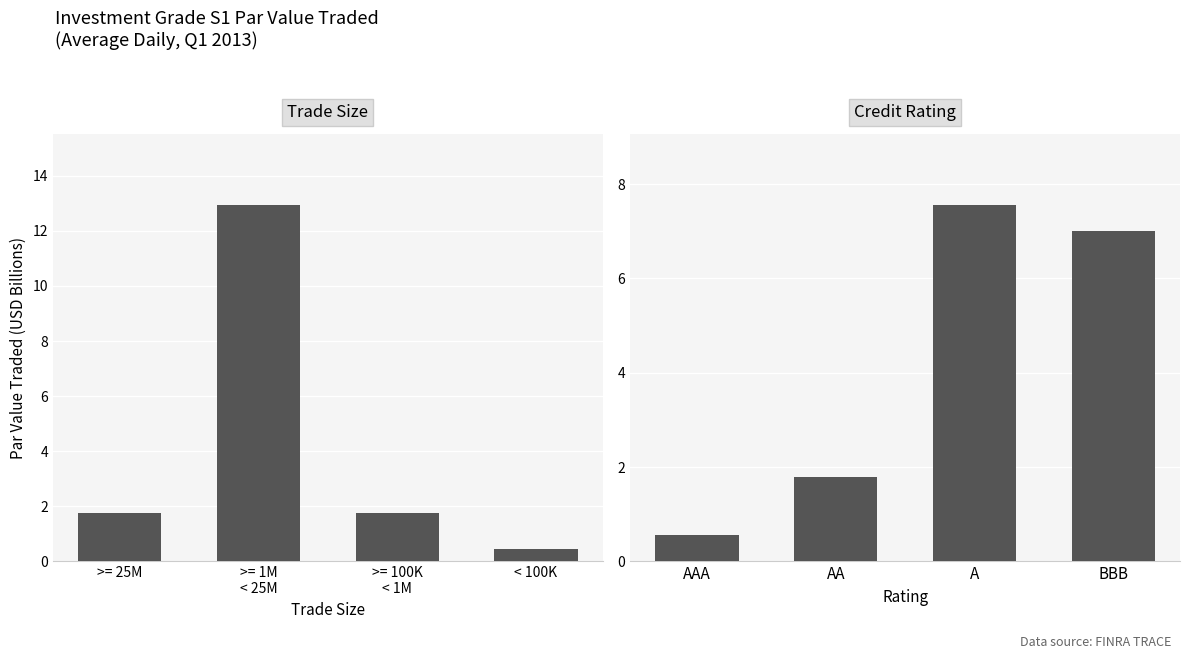

What position from the left is >= 100K
< 1M?

3